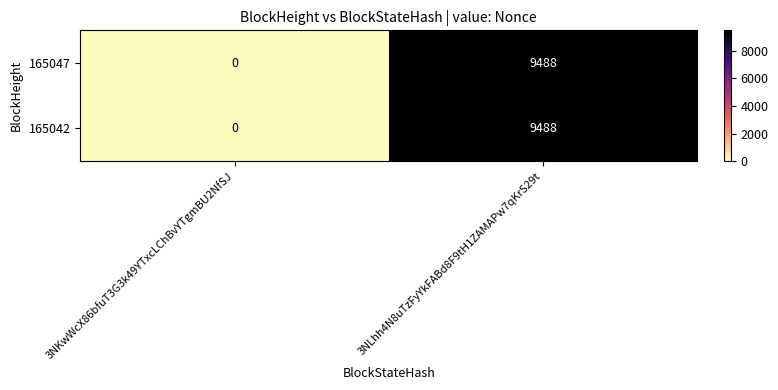

Reading left to right, extract all data points from this chart.

165047: 3NKwWcX86bfuT3G3k49YTxcLChBvYTgmBU2NfSJ=0	3NLhh4N8uTzFyYkFABd8F9tH1ZAMAPw7qKrS29t=9488
165042: 3NKwWcX86bfuT3G3k49YTxcLChBvYTgmBU2NfSJ=0	3NLhh4N8uTzFyYkFABd8F9tH1ZAMAPw7qKrS29t=9488